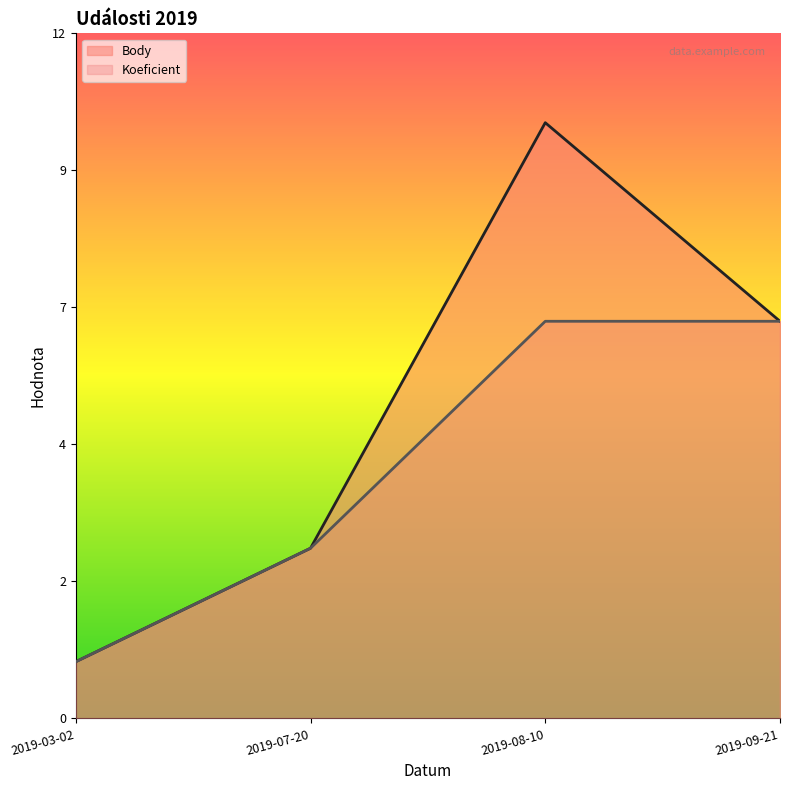

What are all the series names shown in the legend?

Body, Koeficient